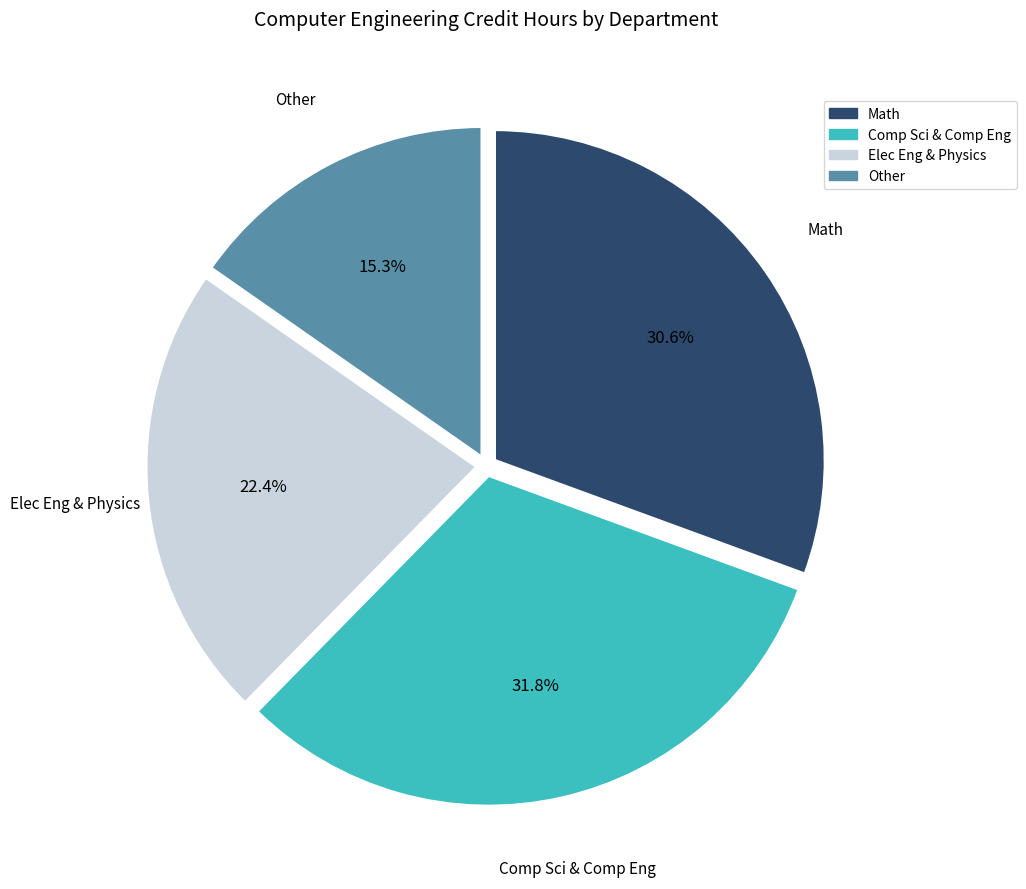

Is there any slice that represents more than half of the pie?

No